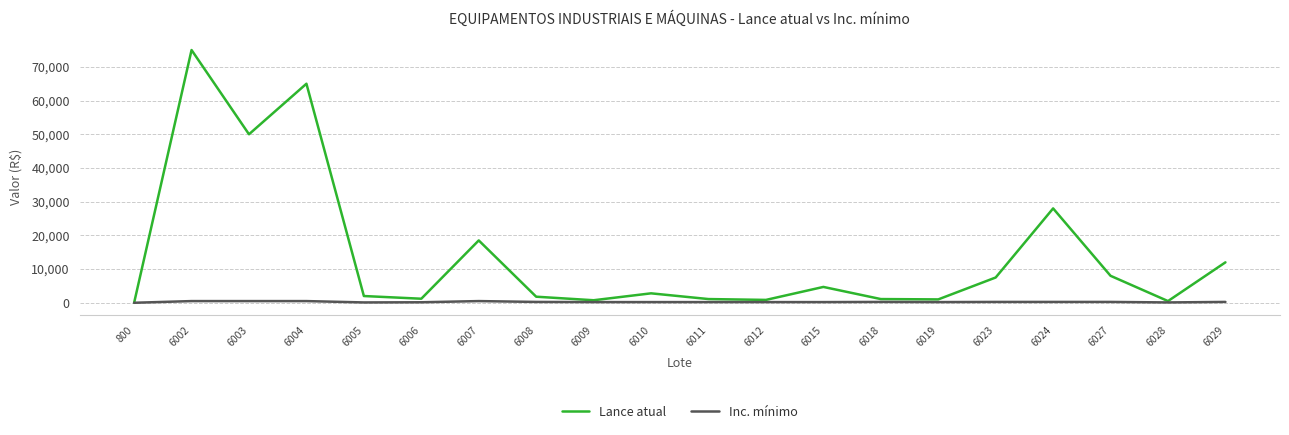

True or false: Lance atual has more than 1 points higher than both neighbors.

True